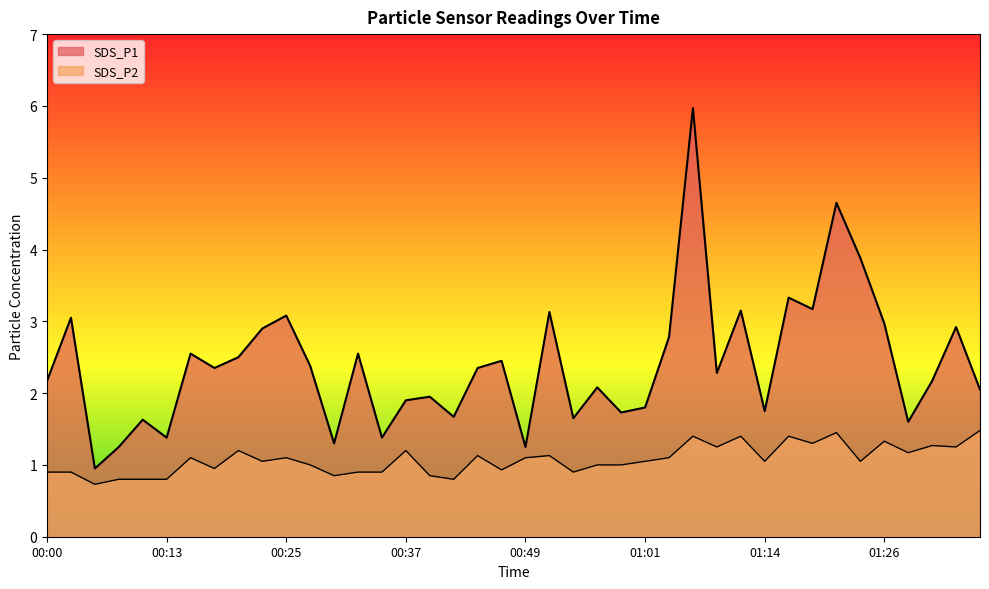

What position from the left is 00:17?

8